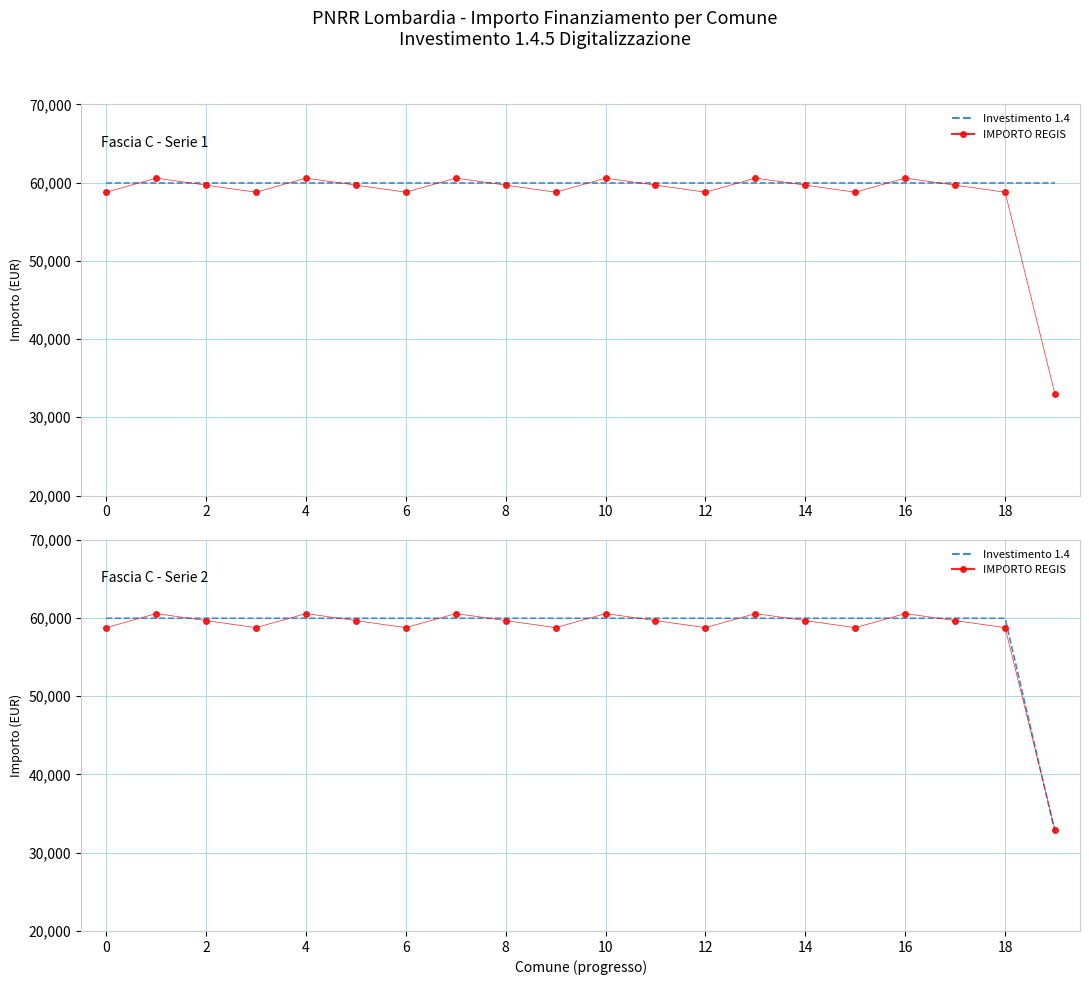

What is the value of the Investimento 1.4 point at the 1st from the left?

59966.0